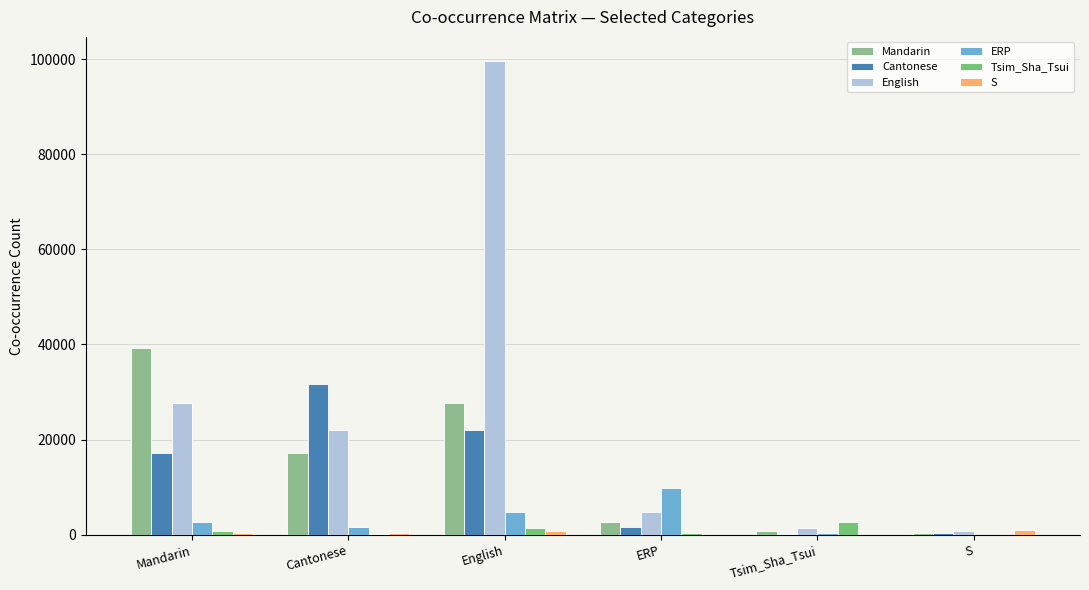

What is the difference between the maximum and minimum values in the English series?

98951